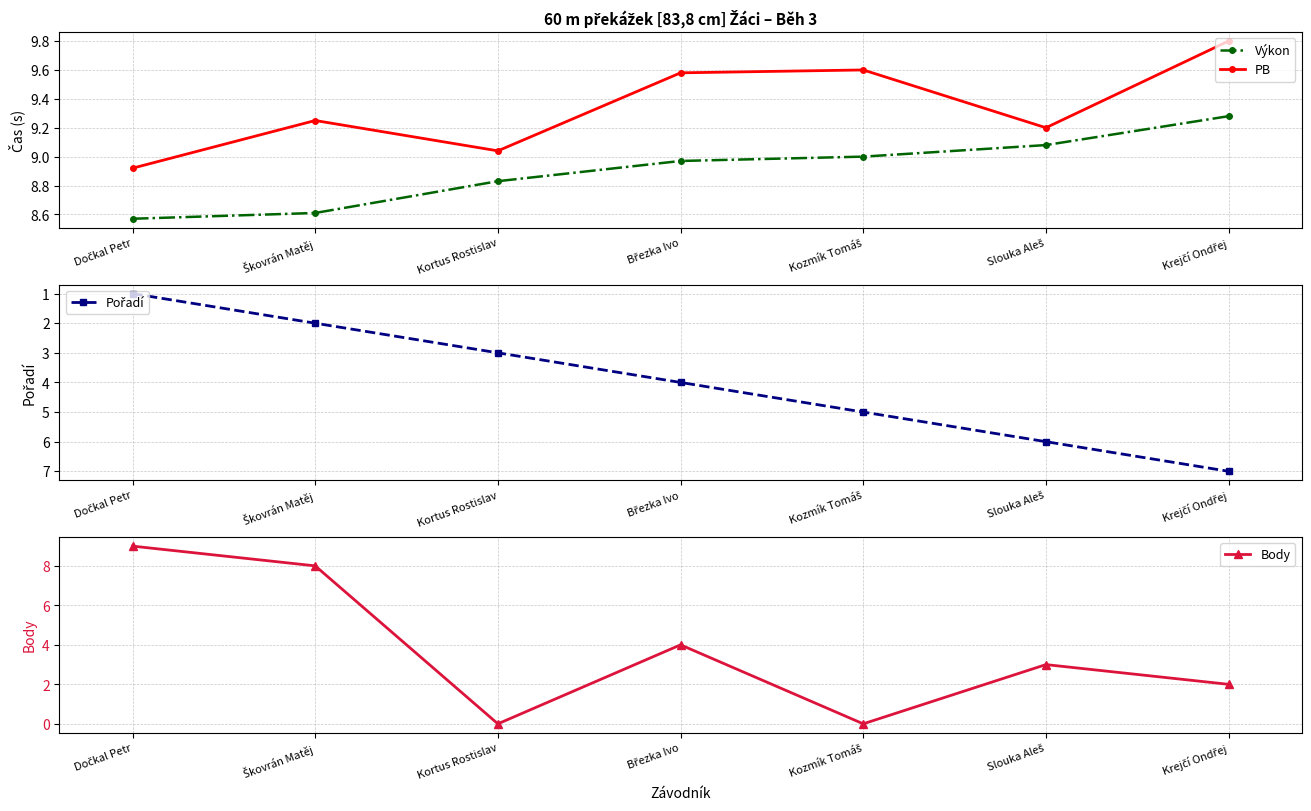

At which category is the sum across all series the highest?

Krejčí Ondřej